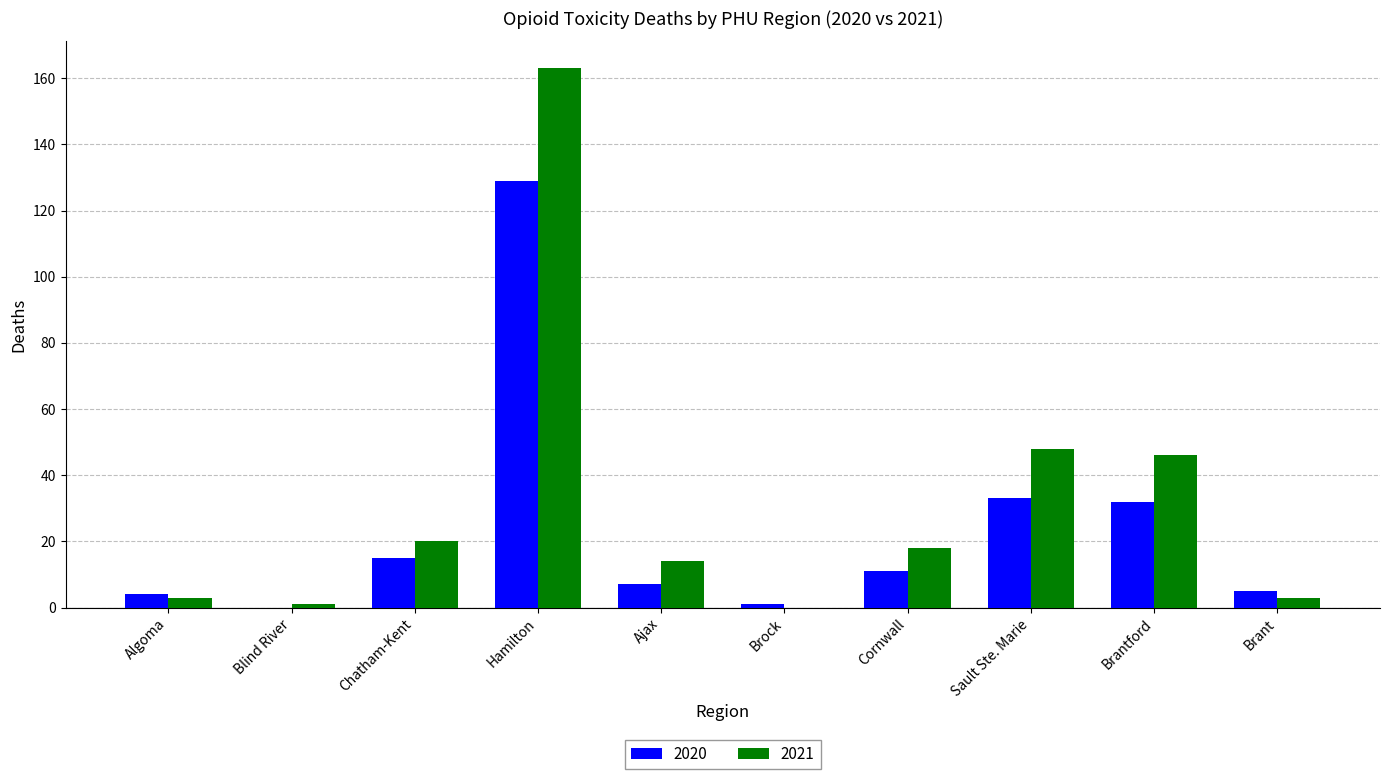

Which series changed the most between Blind River and Sault Ste. Marie?

2021